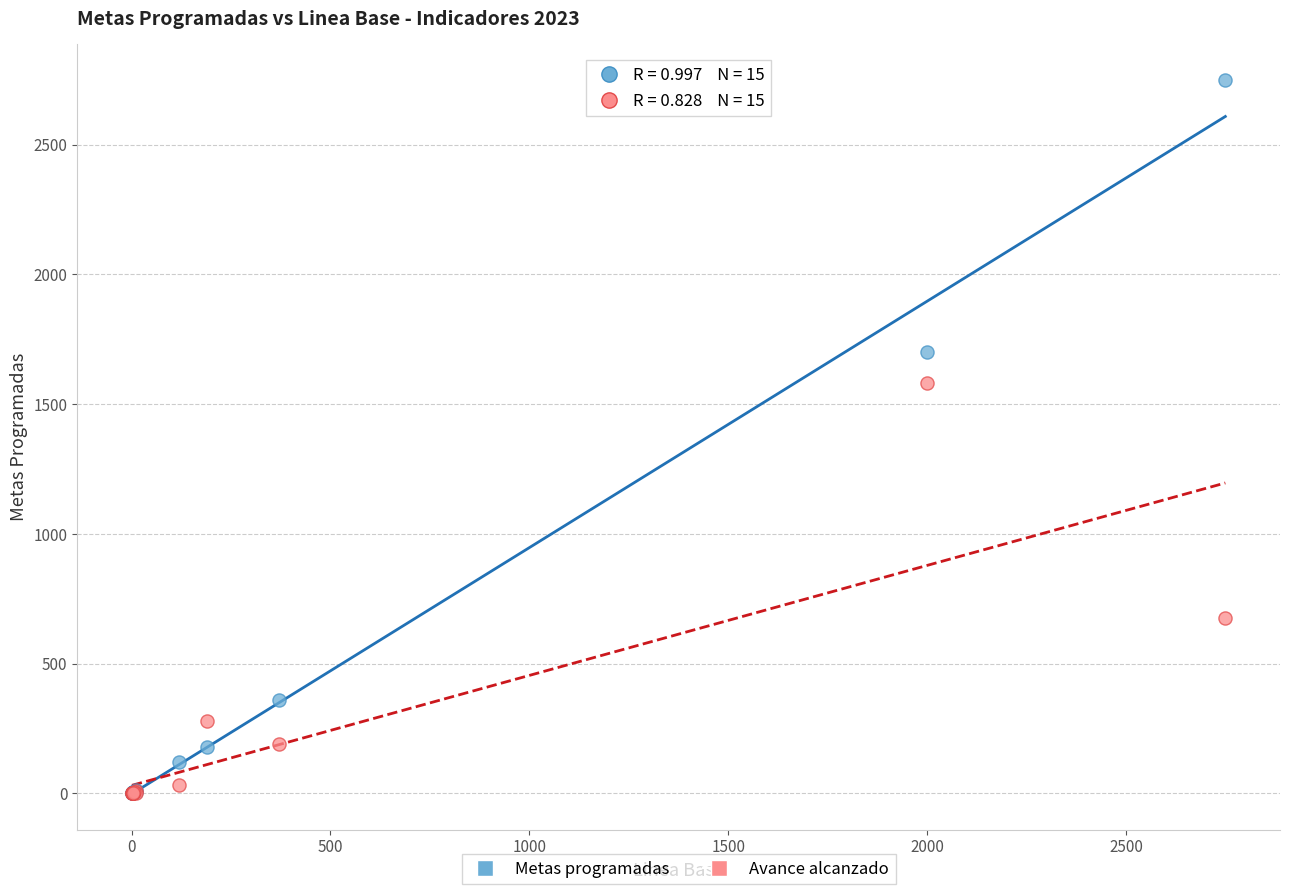

What are all the series names shown in the legend?

Metas programadas, Avance alcanzado